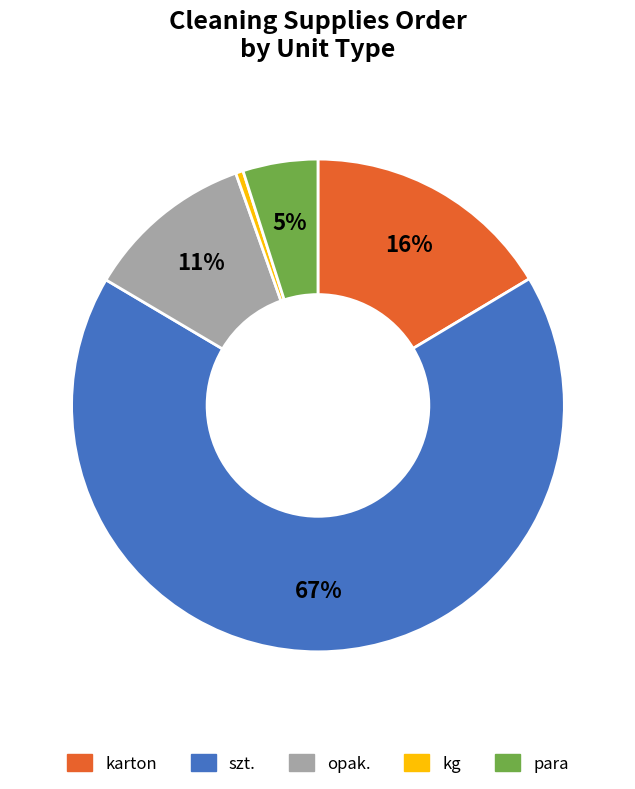

Is there a majority slice in this chart?

Yes